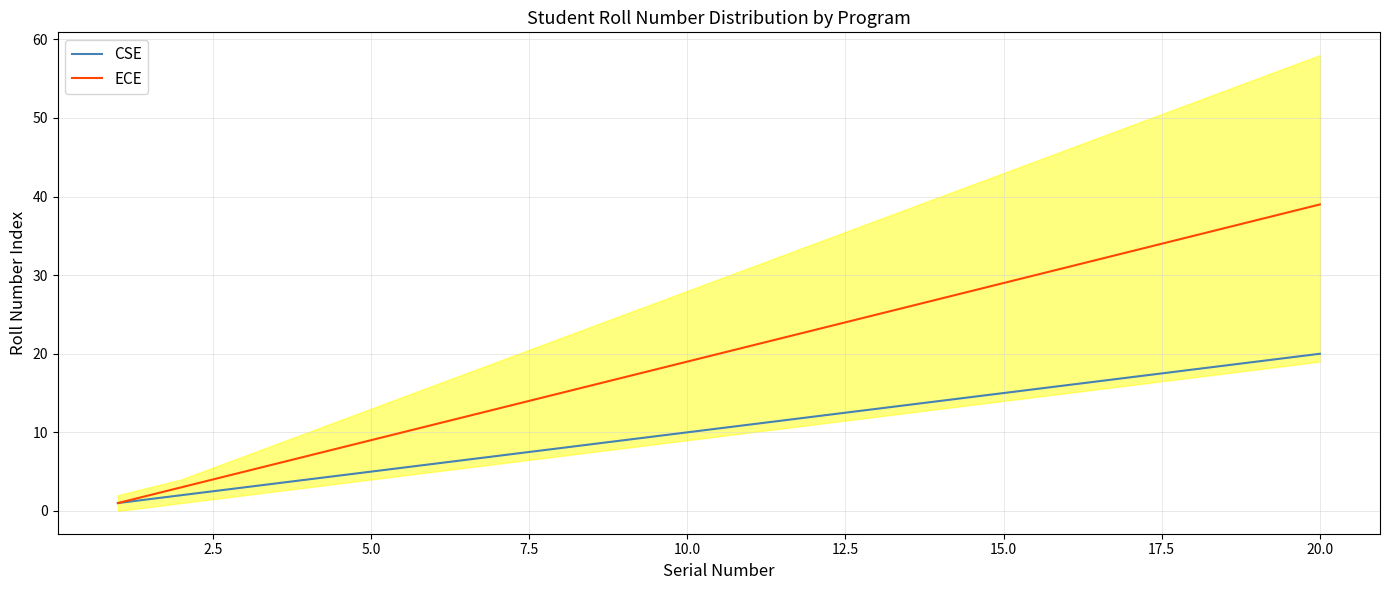

True or false: ECE has more than 2 interior local peaks.

False